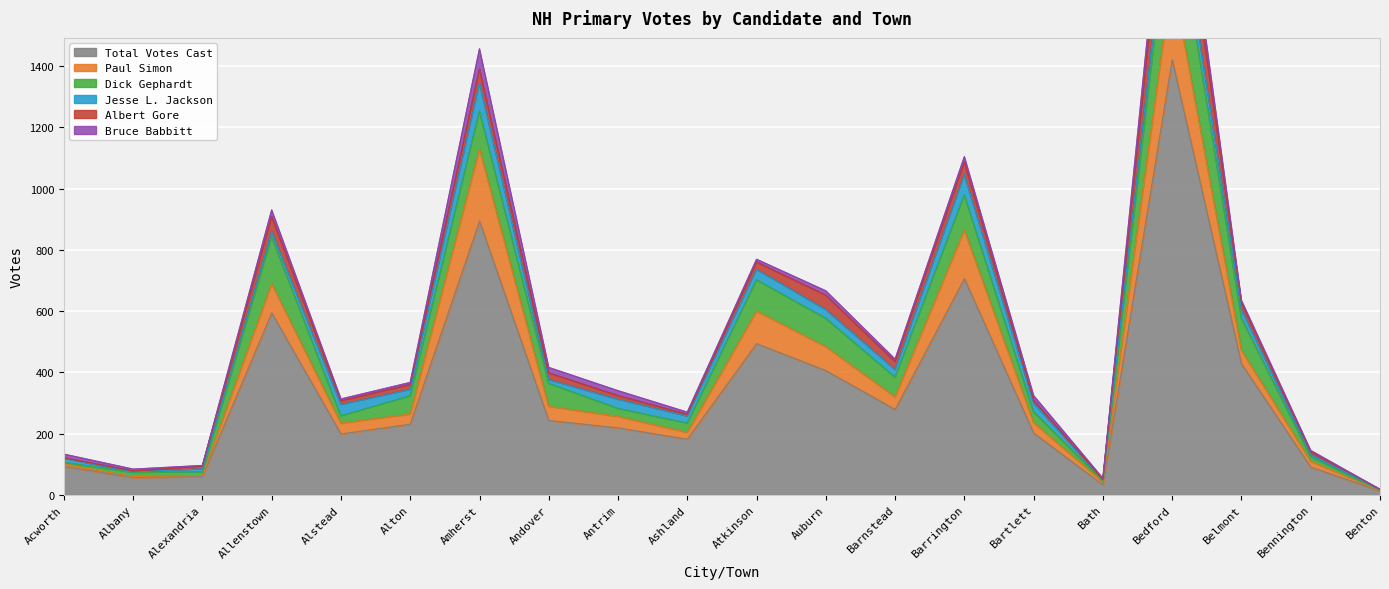

At which label does Dick Gephardt reach its peak?

Bedford